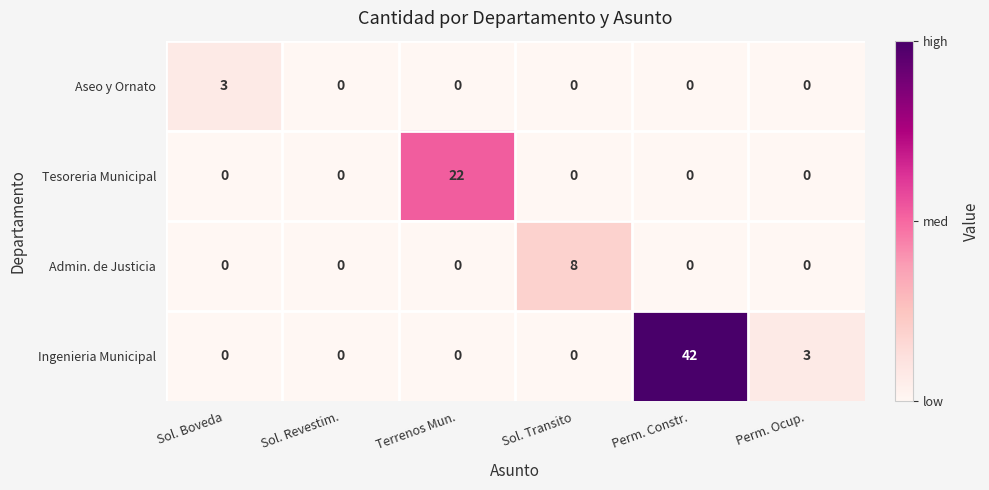

True or false: Tesoreria Municipal has a value of -13 at Sol. Boveda.

False